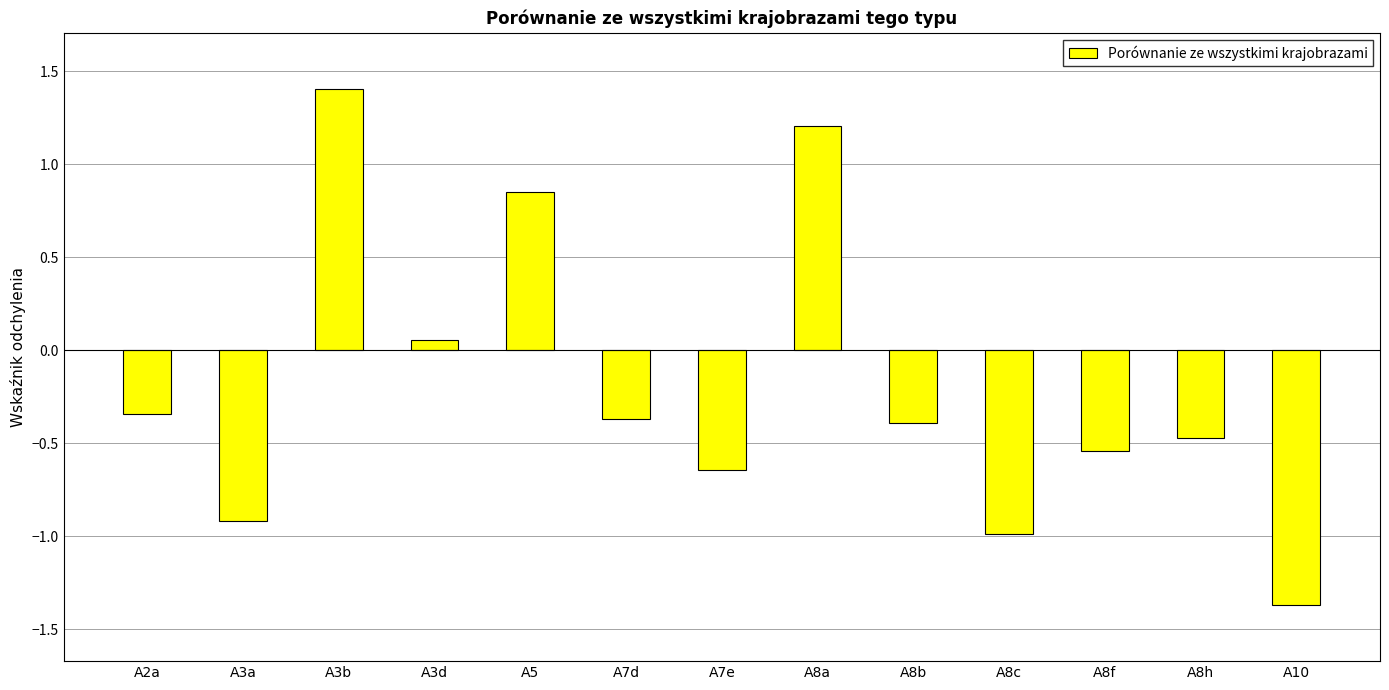

What is the minimum value shown in the chart?

-1.4